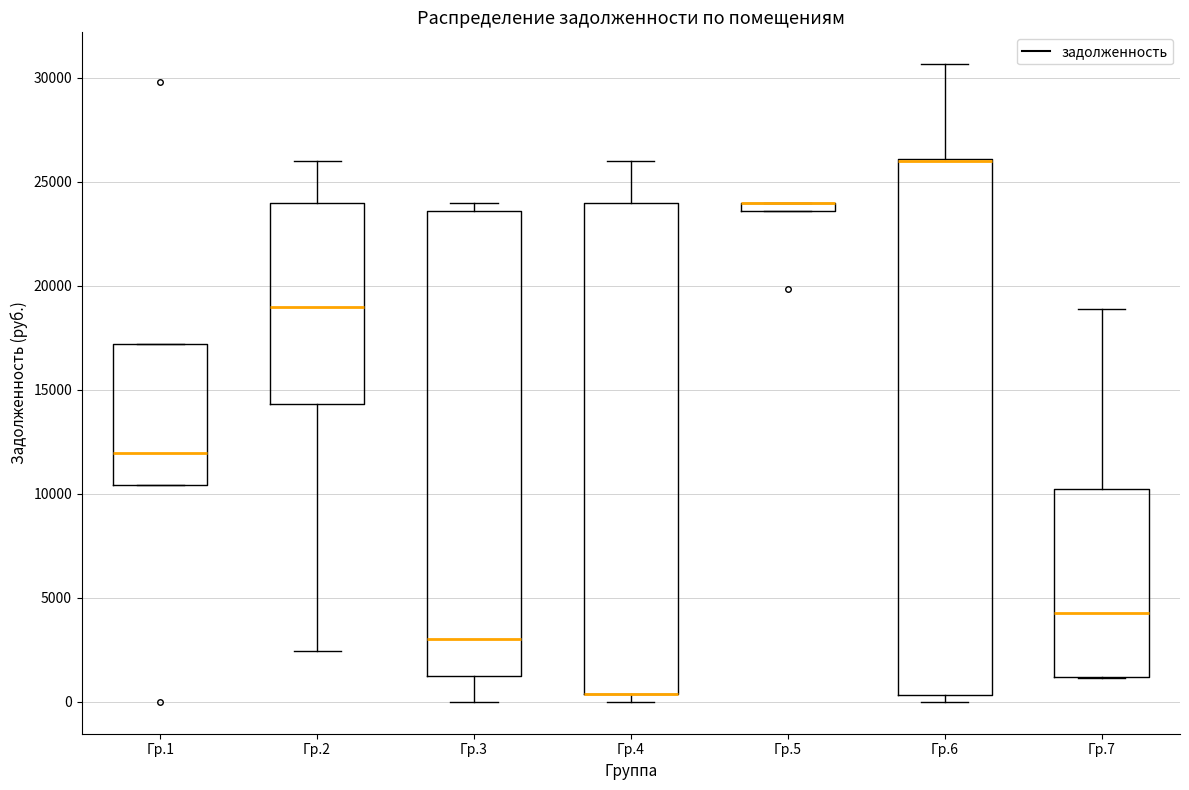

Which box is the tallest, from its lower edge to its upper edge?

Гр.6